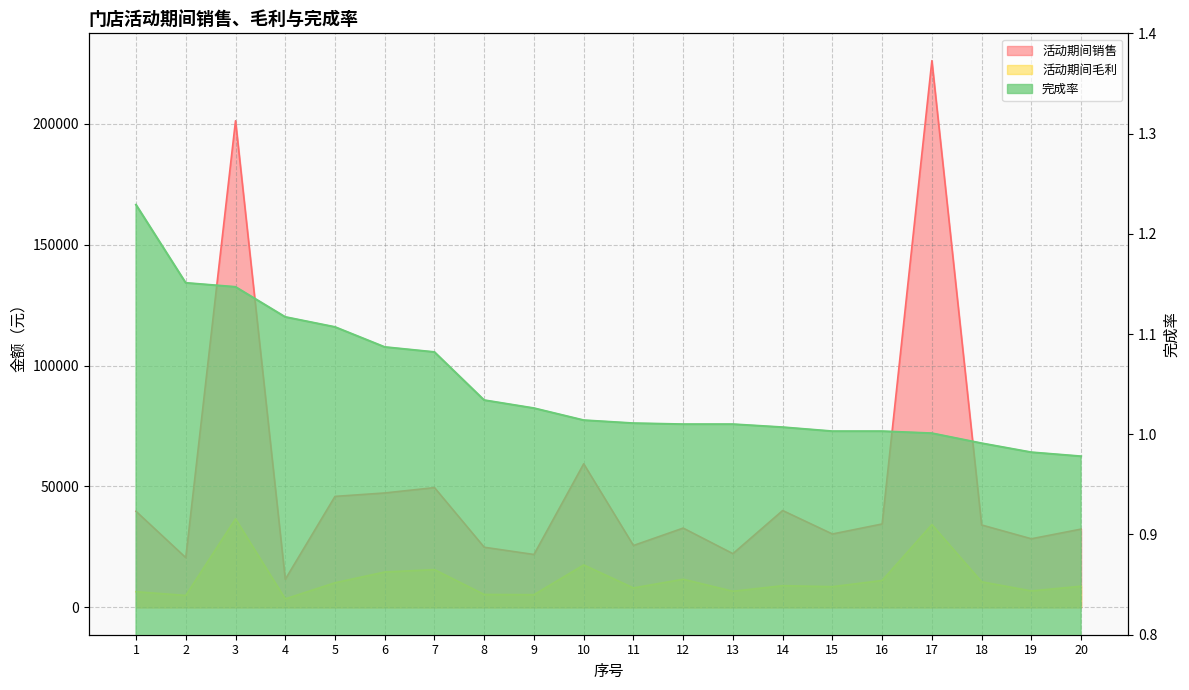

What is the maximum value shown in the chart?

226036.1